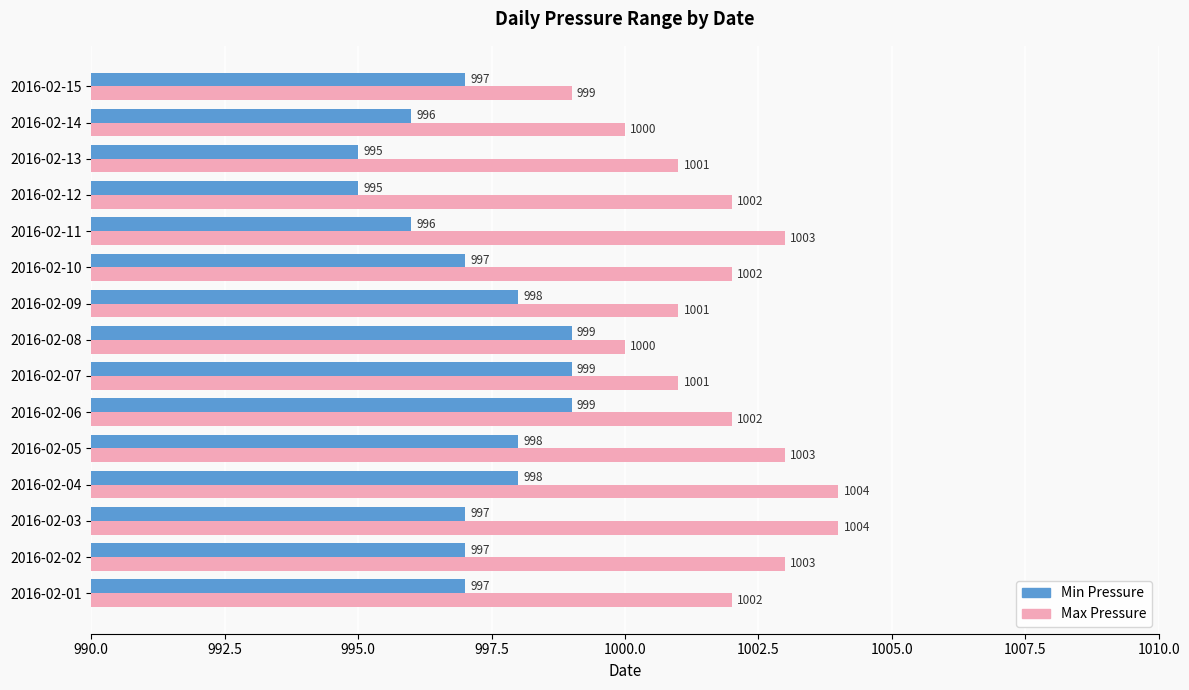

What is the sum of all Min Pressure values?

14958